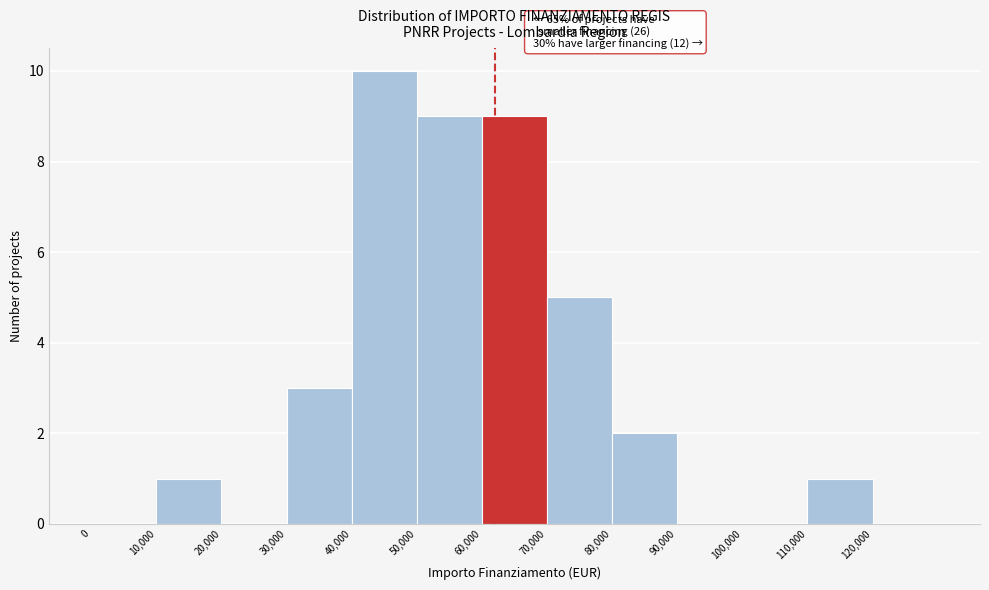

Over which range of the x-axis is the bar tallest?

40000 to 50000